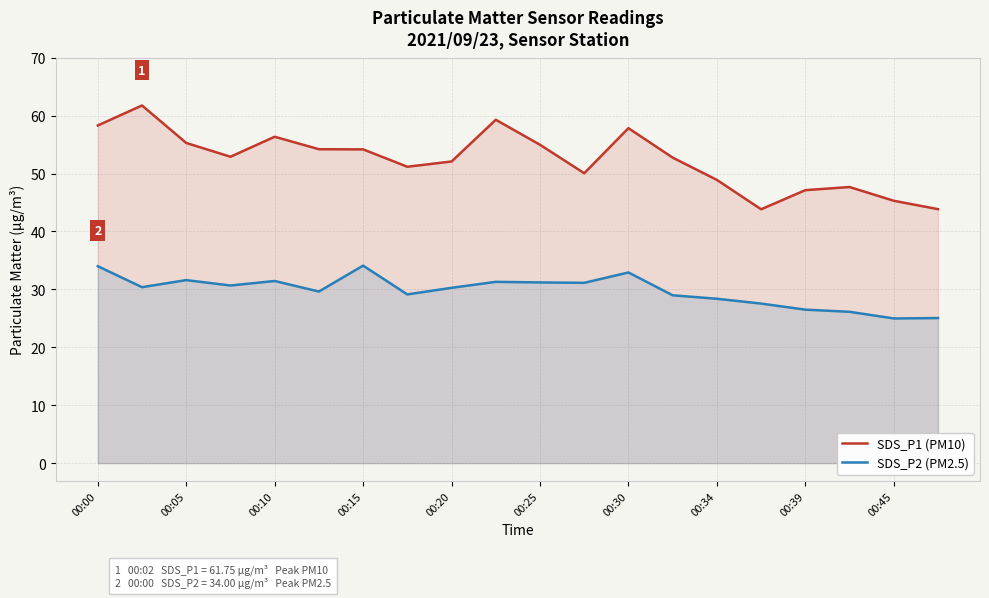

The SDS_P2 (PM2.5) series shows 12.6 at 00:30. True or false?

False